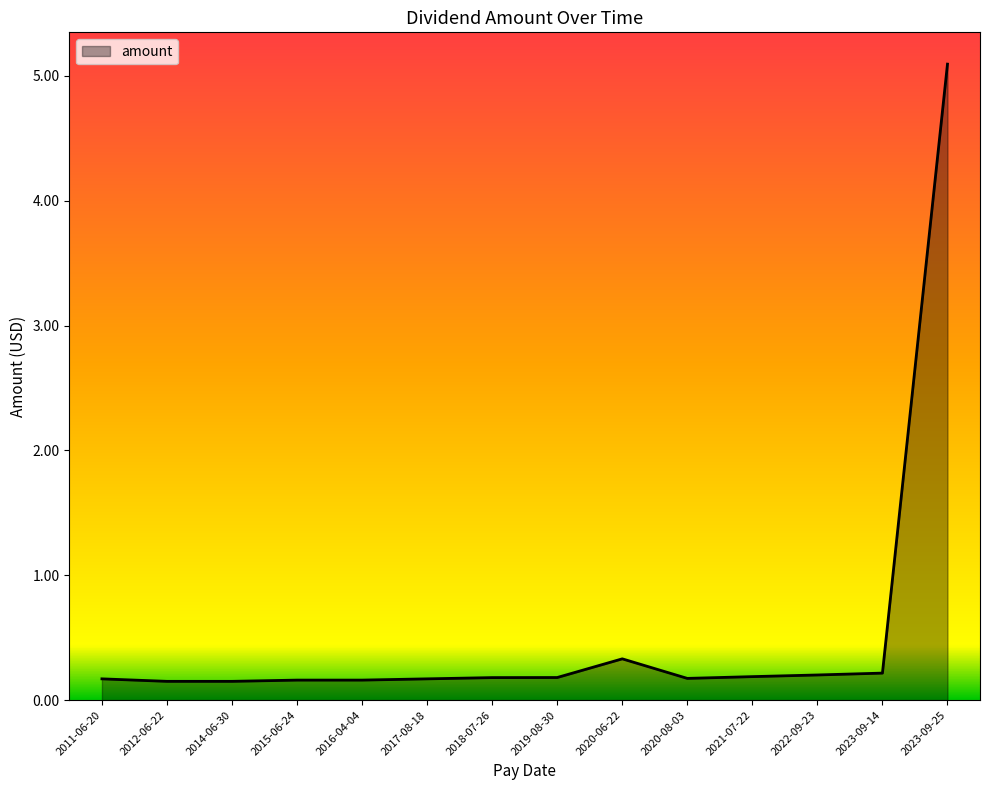

What is the maximum value shown in the chart?

5.1